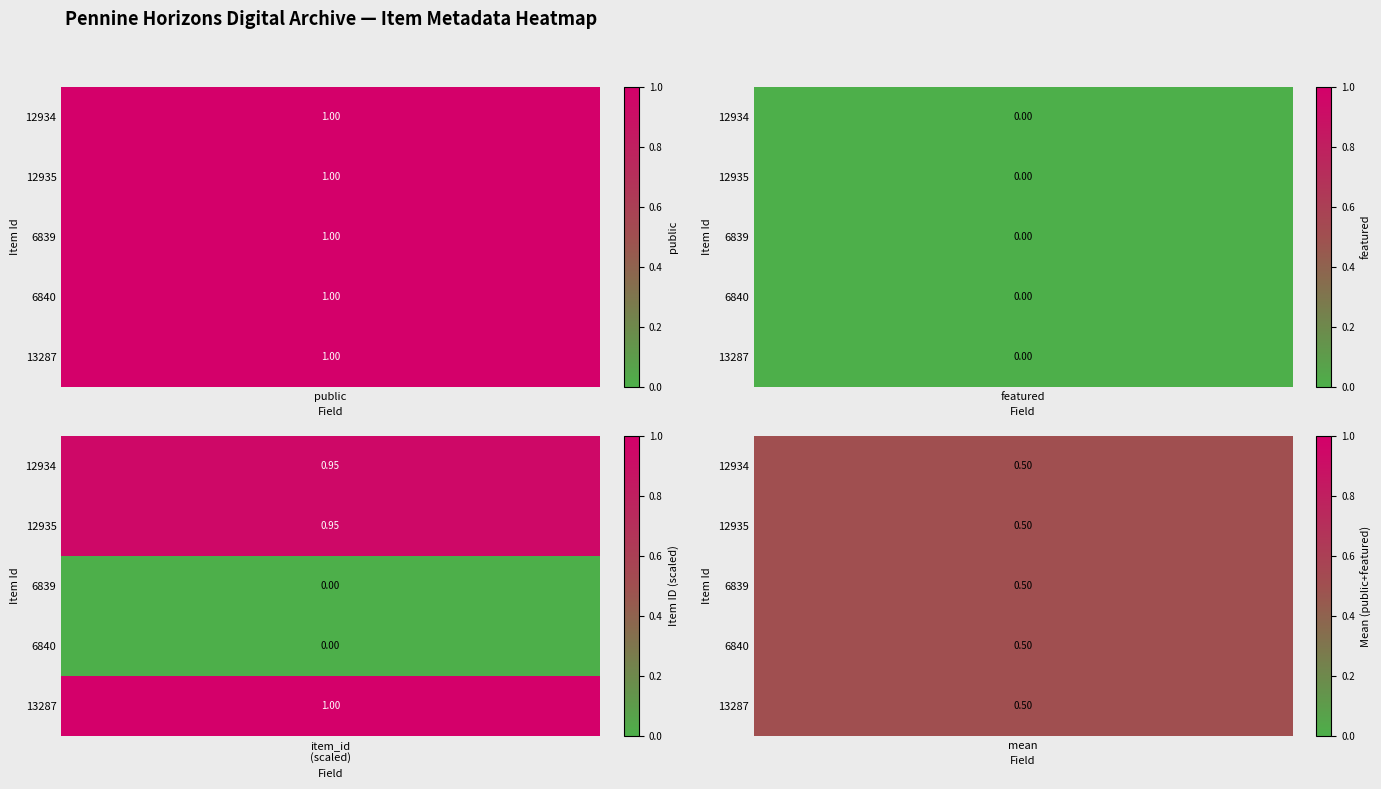

The value of 12934 at public is 1. True or false?

True